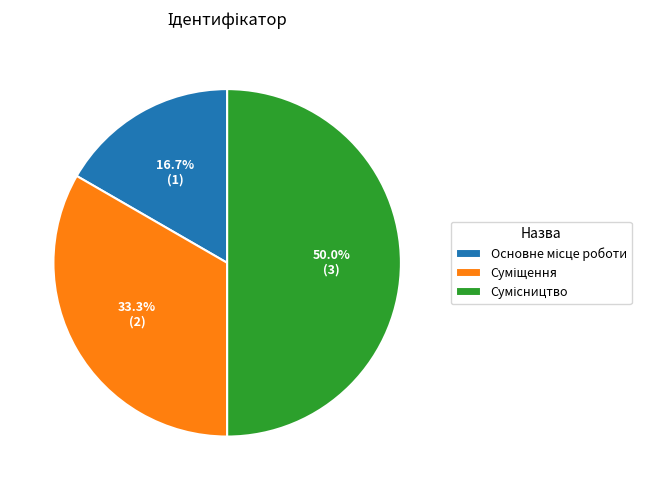

To the nearest percent, what portion does Основне місце роботи represent?

17%